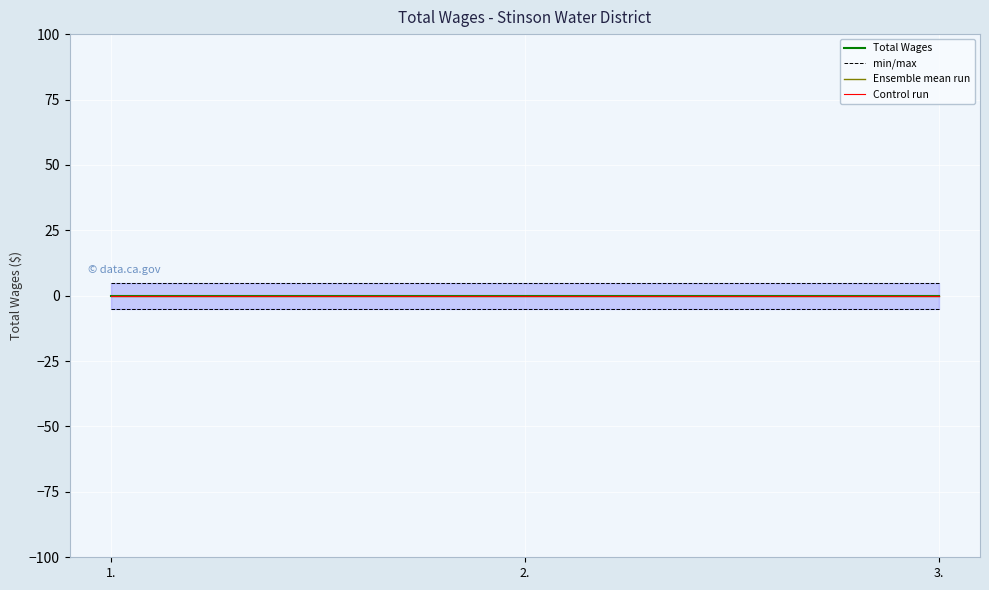

At how many categories does at least one series exceed 0?

3